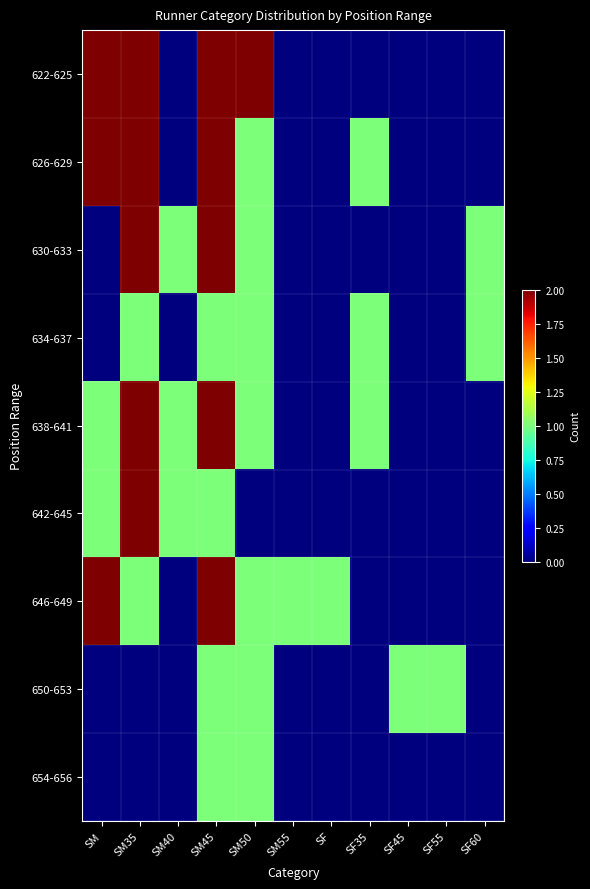

Reading left to right, list all the values displayed in this chart.

622-625: SM=2	SM35=2	SM40=0	SM45=2	SM50=2	SM55=0	SF=0	SF35=0	SF45=0	SF55=0	SF60=0
626-629: SM=2	SM35=2	SM40=0	SM45=2	SM50=1	SM55=0	SF=0	SF35=1	SF45=0	SF55=0	SF60=0
630-633: SM=0	SM35=2	SM40=1	SM45=2	SM50=1	SM55=0	SF=0	SF35=0	SF45=0	SF55=0	SF60=1
634-637: SM=0	SM35=1	SM40=0	SM45=1	SM50=1	SM55=0	SF=0	SF35=1	SF45=0	SF55=0	SF60=1
638-641: SM=1	SM35=2	SM40=1	SM45=2	SM50=1	SM55=0	SF=0	SF35=1	SF45=0	SF55=0	SF60=0
642-645: SM=1	SM35=2	SM40=1	SM45=1	SM50=0	SM55=0	SF=0	SF35=0	SF45=0	SF55=0	SF60=0
646-649: SM=2	SM35=1	SM40=0	SM45=2	SM50=1	SM55=1	SF=1	SF35=0	SF45=0	SF55=0	SF60=0
650-653: SM=0	SM35=0	SM40=0	SM45=1	SM50=1	SM55=0	SF=0	SF35=0	SF45=1	SF55=1	SF60=0
654-656: SM=0	SM35=0	SM40=0	SM45=1	SM50=1	SM55=0	SF=0	SF35=0	SF45=0	SF55=0	SF60=0